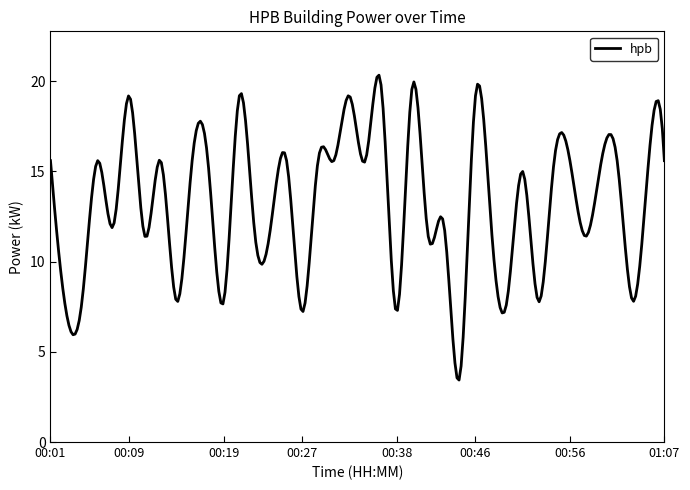

What is the greatest value displayed?

20.3